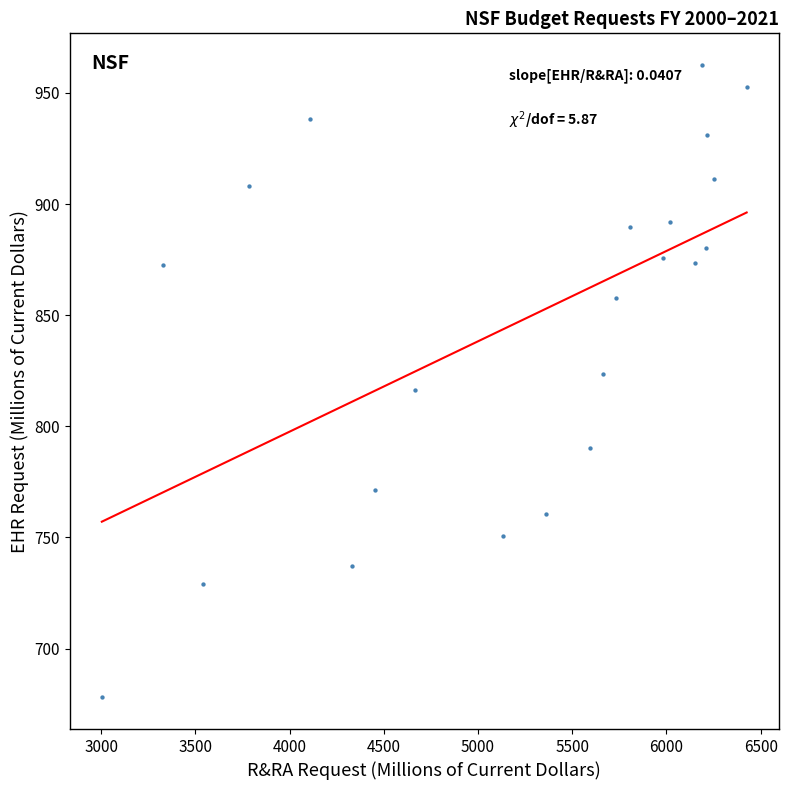

What is the range of X values (max minus min)?

3421.4